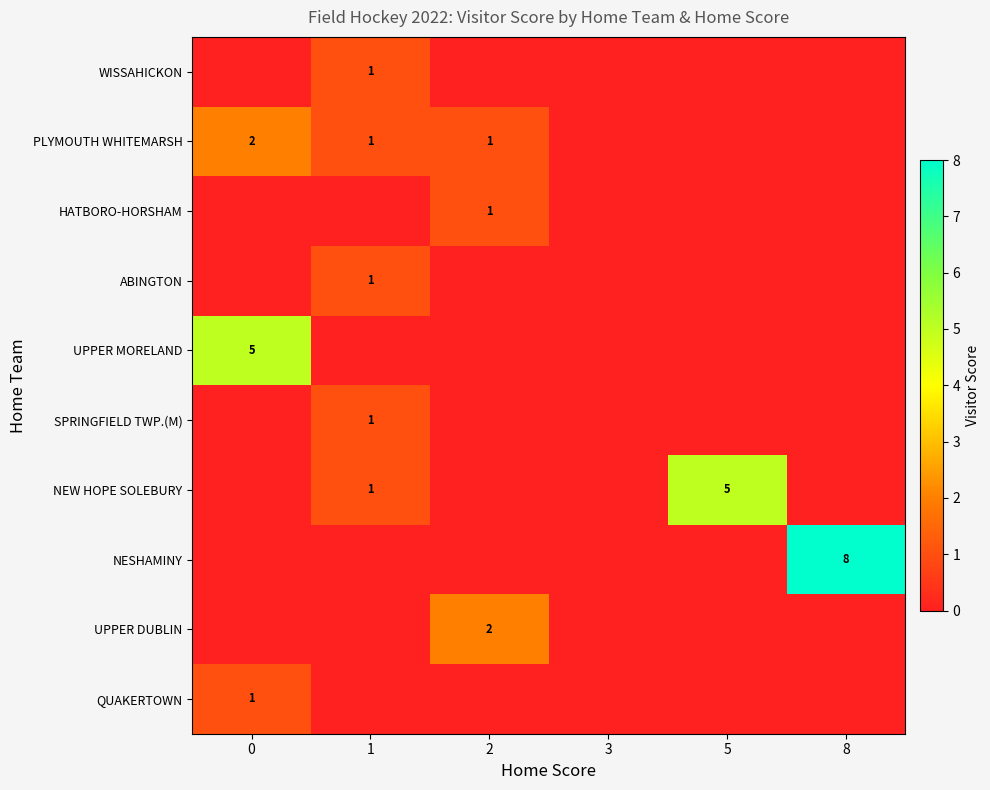

Is it true that NEW HOPE SOLEBURY equals 8 at 5?

False